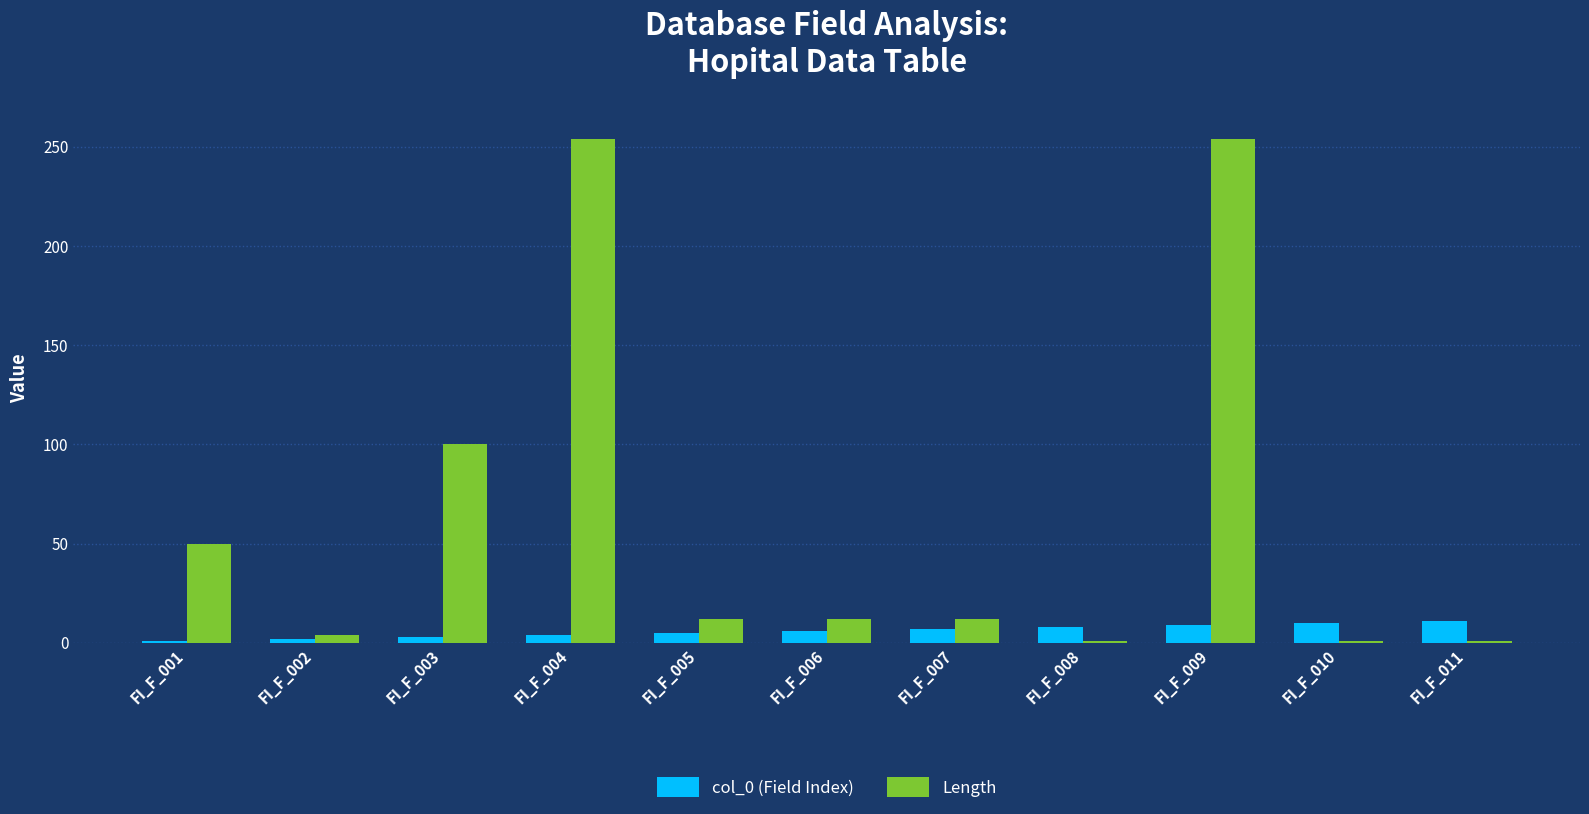

What is the total value across all series at FI_F_001?

51